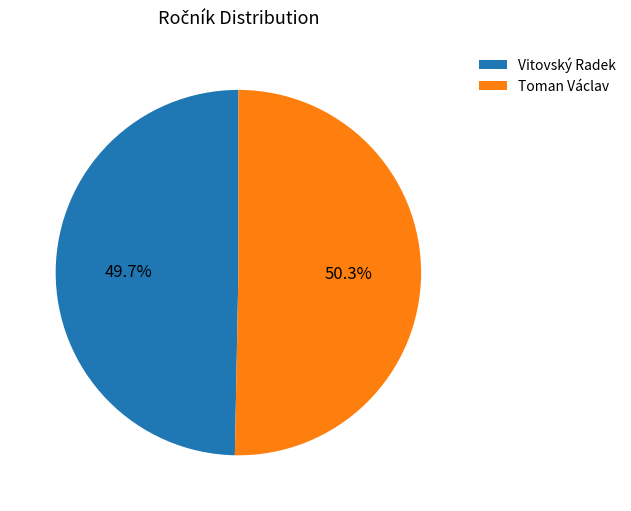

Combined, what portion of the pie is Vitovský Radek and Toman Václav?

100.0%